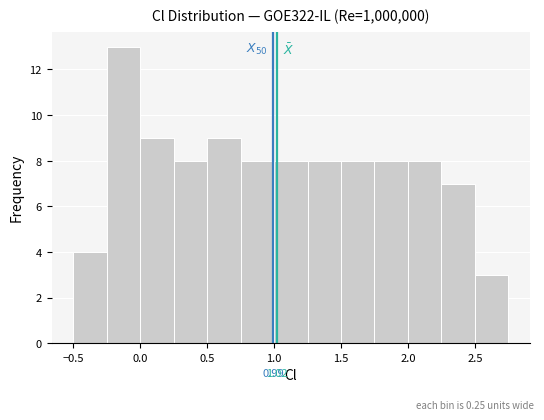

Over which range of the x-axis is the bar tallest?

-0.25 to 0.00